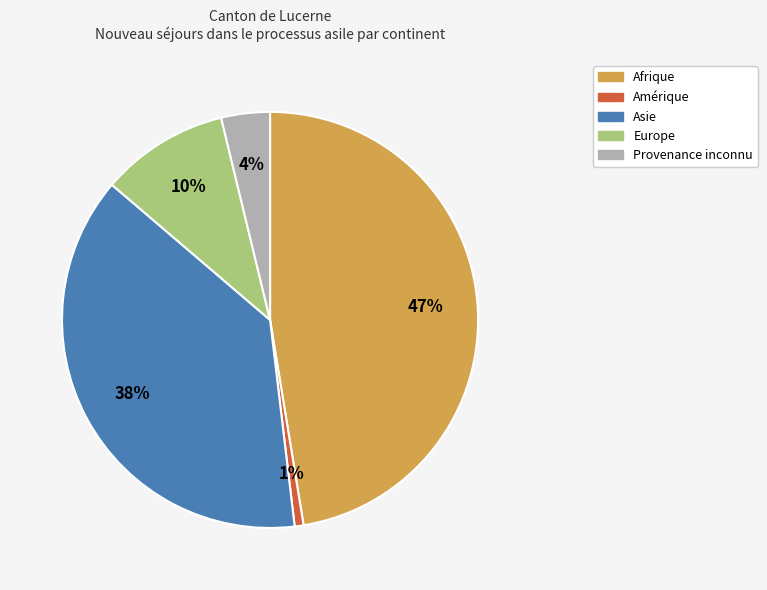

Is Asie the majority of the pie?

No